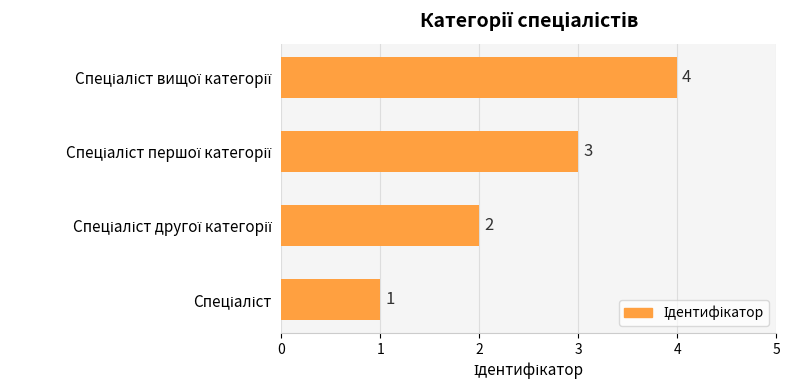

How many values are between 2 and 4?

3